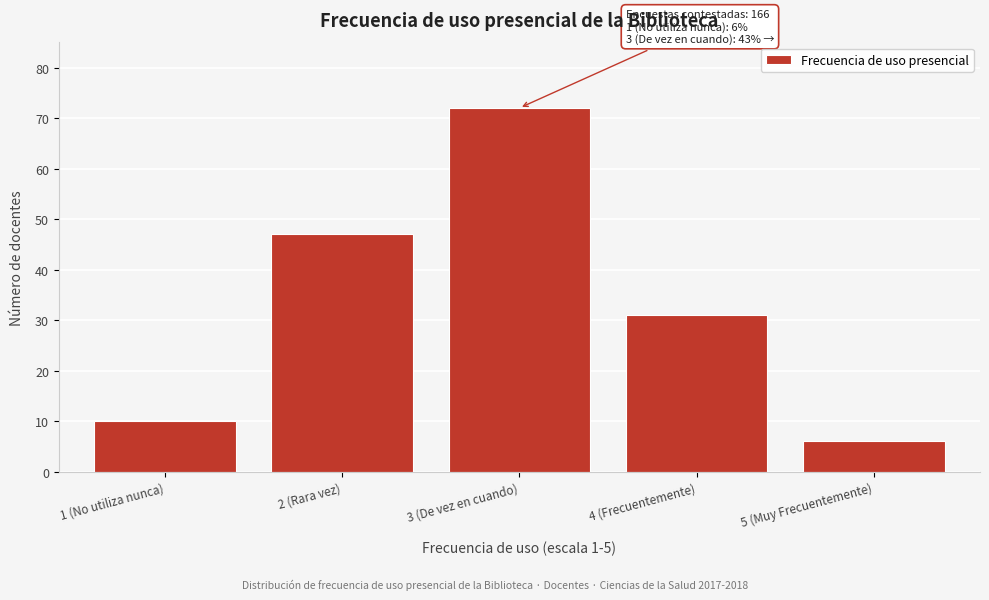

Reading left to right, what are all the values shown in this chart?

1 (No utiliza nunca)=10	2 (Rara vez)=47	3 (De vez en cuando)=72	4 (Frecuentemente)=31	5 (Muy Frecuentemente)=6